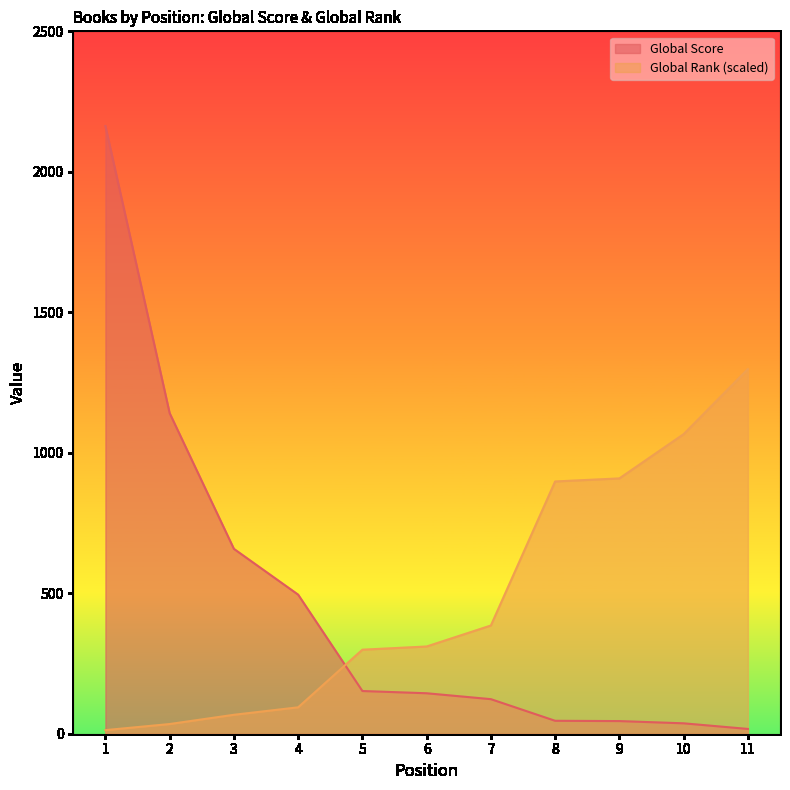

Where is Global Rank nearest to the value 655?

8